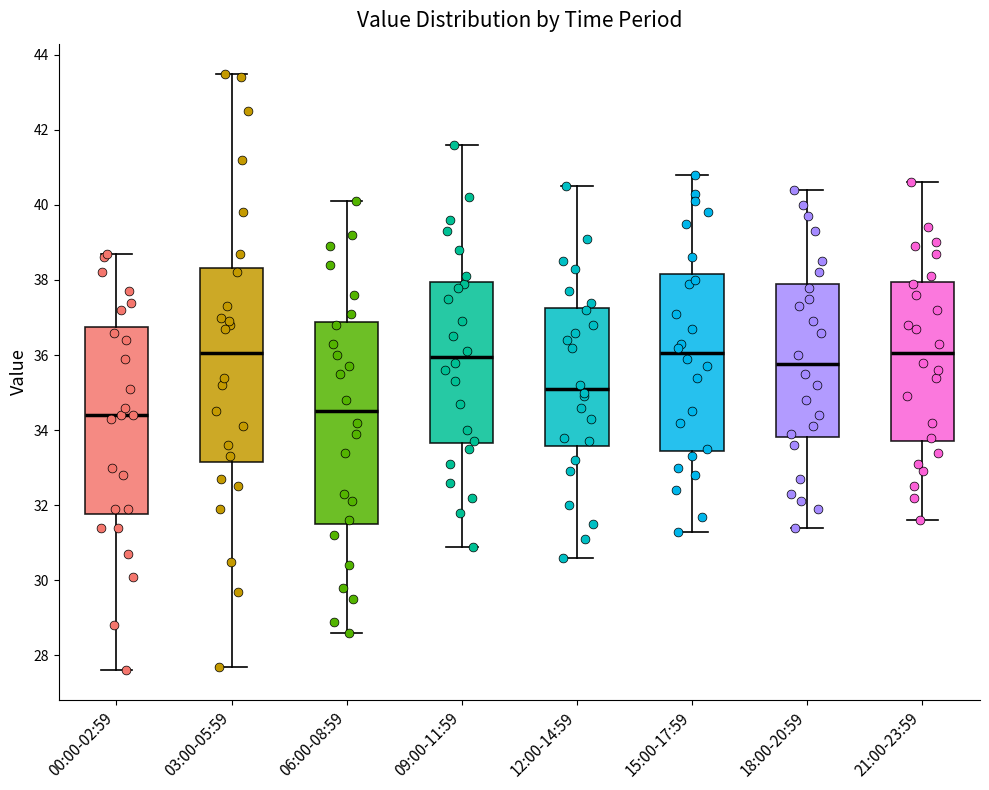

Reading left to right, transcribe this box plot: for each box, give where its median line is, the range the box spans, and where its two whiskers end, as read against the y-axis. The values are not printed on the chart, so give them approximately, as read against the axis.

00:00-02:59: median 34.4, box 31.8 to 36.8, whiskers 27.6 to 38.8
03:00-05:59: median 36.0, box 33.2 to 38.4, whiskers 27.8 to 43.6
06:00-08:59: median 34.6, box 31.6 to 36.8, whiskers 28.6 to 40.2
09:00-11:59: median 36.0, box 33.6 to 38.0, whiskers 31.0 to 41.6
12:00-14:59: median 35.2, box 33.6 to 37.2, whiskers 30.6 to 40.6
15:00-17:59: median 36.0, box 33.4 to 38.2, whiskers 31.4 to 40.8
18:00-20:59: median 35.8, box 33.8 to 38.0, whiskers 31.4 to 40.4
21:00-23:59: median 36.0, box 33.8 to 38.0, whiskers 31.6 to 40.6